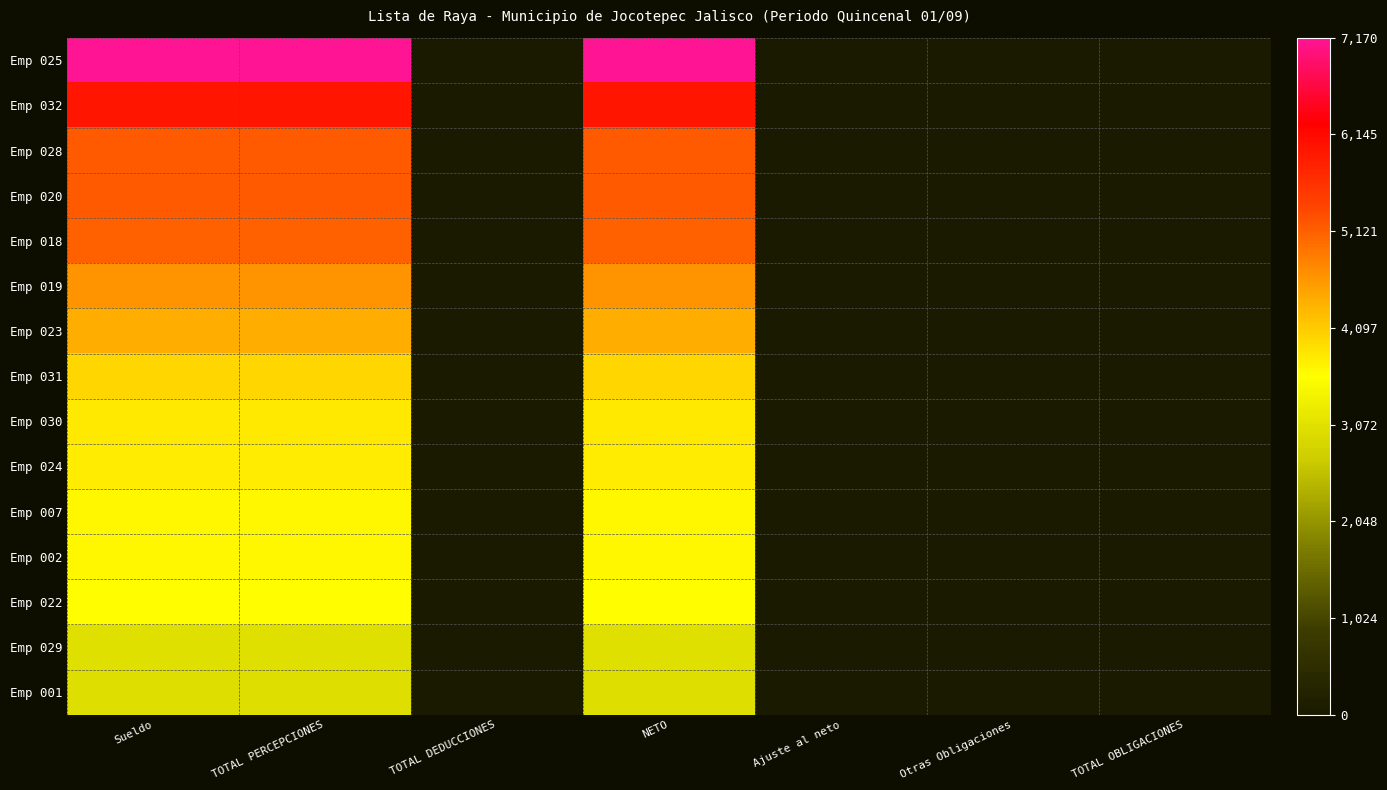

At which category does the chart reach its minimum across all series?

TOTAL DEDUCCIONES